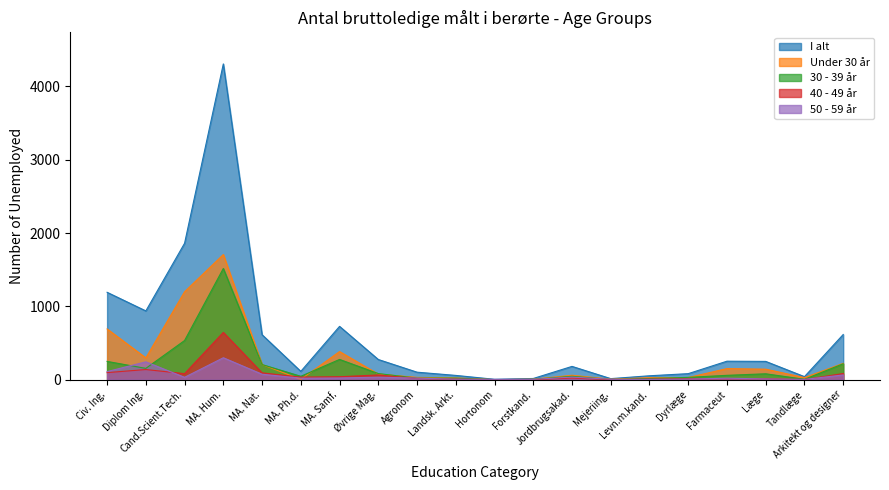

Which series has the largest total across all categories?

I alt